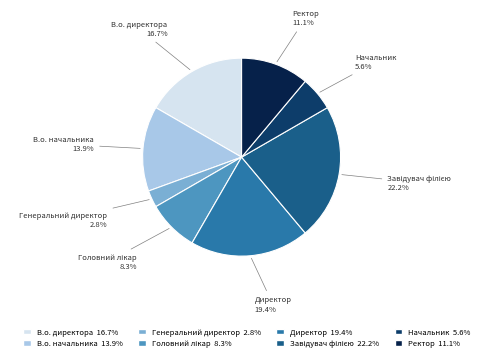

To the nearest percent, what is the difference between the largest and smallest slice percentages?

19%